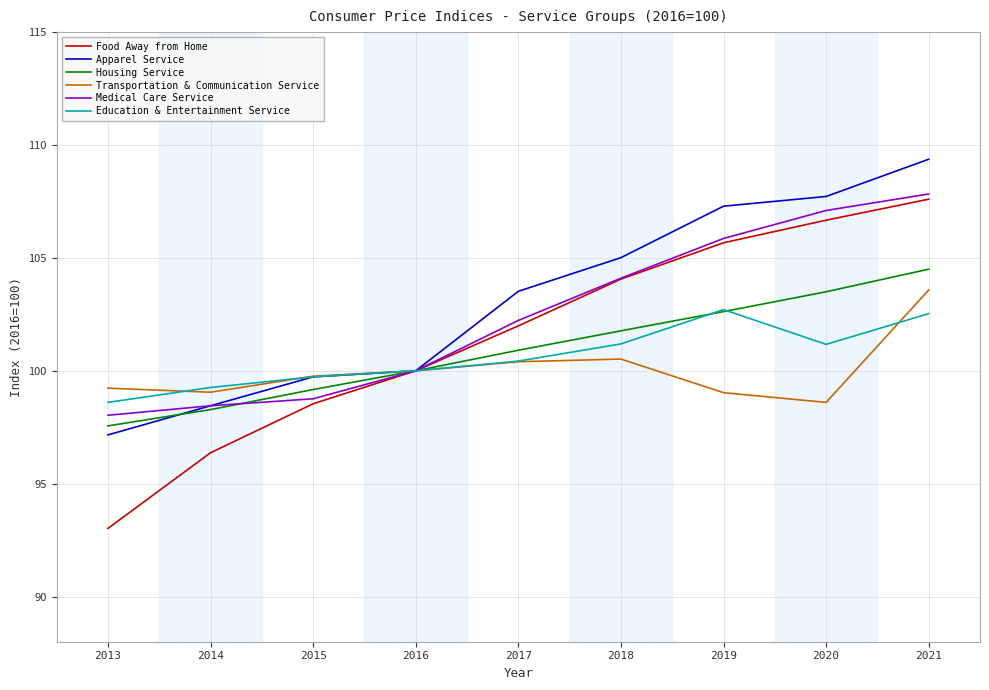

What is the approximate value of Education & Entertainment Service at 2020?

101.2